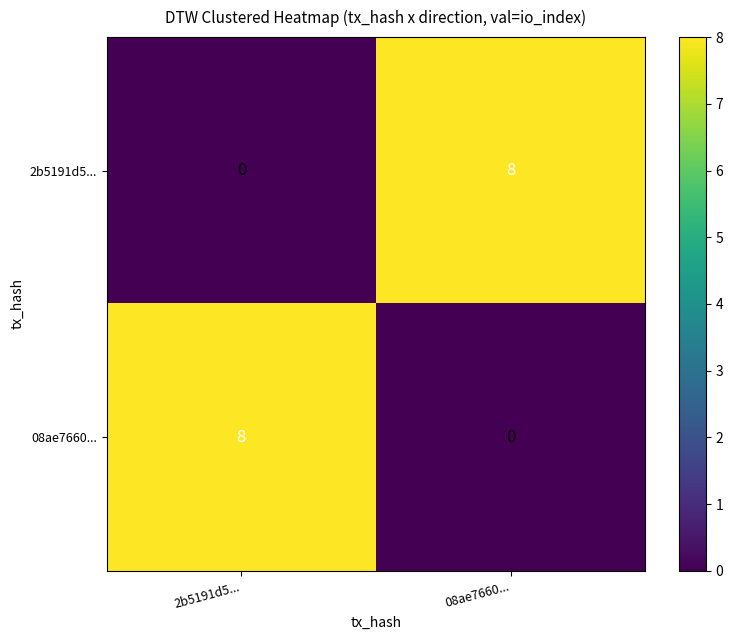

The 08ae7660... series shows 0 at 08ae7660.... True or false?

True